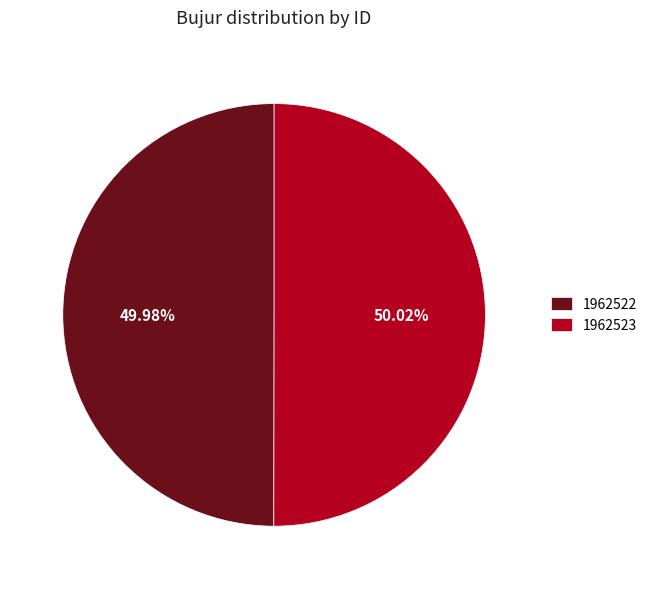

What percentage is the 1962523 slice, to the nearest percent?

50%